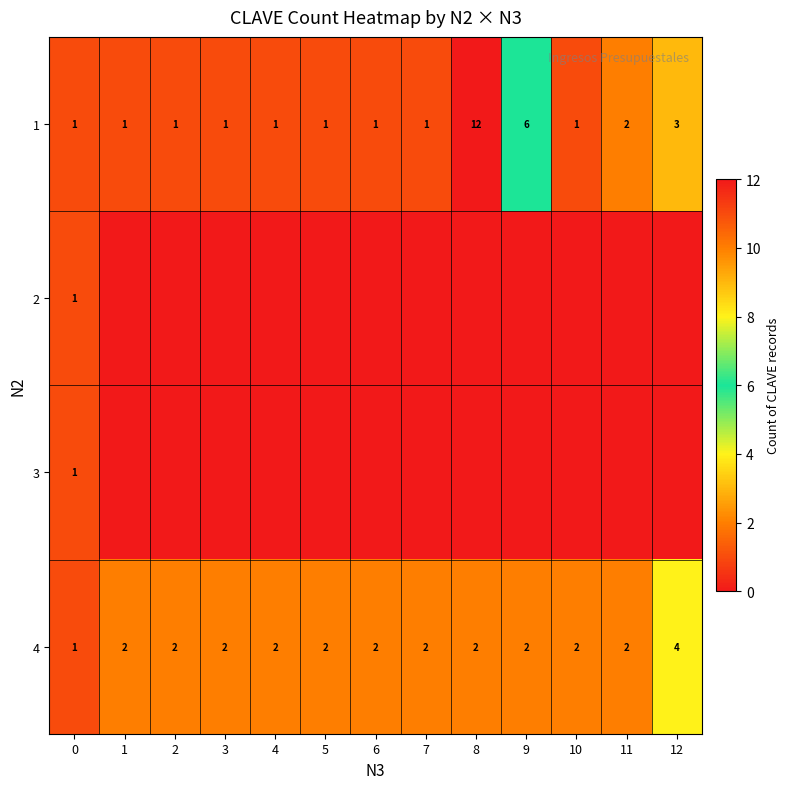

At which label is 1 closest to 6?

9